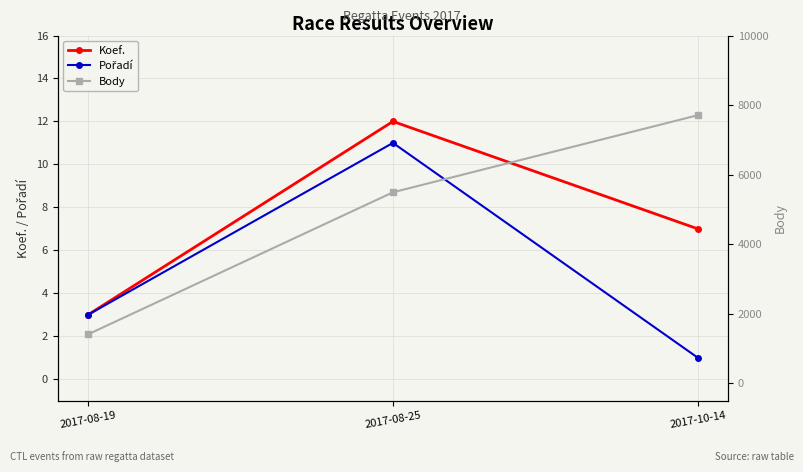

How many data points does each series have?

3